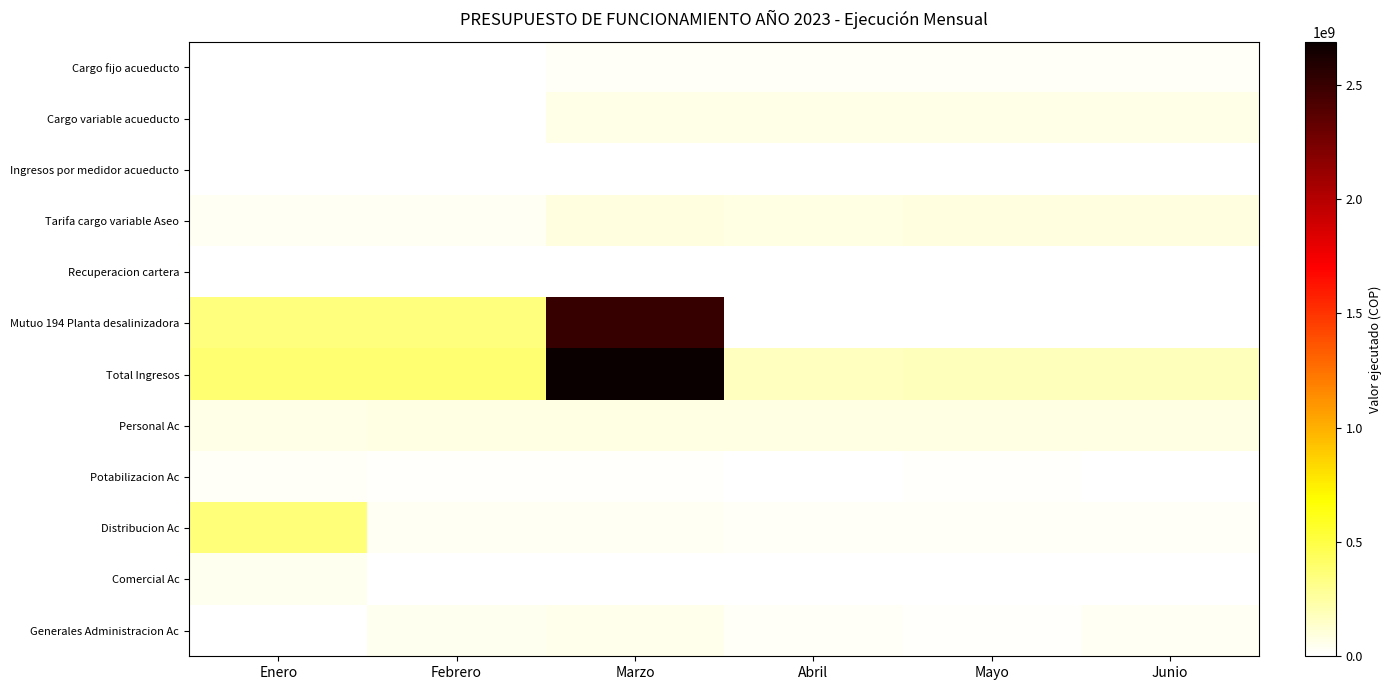

Reading left to right, list all the values displayed in this chart.

Cargo fijo acueducto: Enero=0.0	Febrero=0.0	Marzo=23497414.7	Abril=23497414.7	Mayo=23497414.7	Junio=23497414.7
Cargo variable acueducto: Enero=0.0	Febrero=0.0	Marzo=69032447.2	Abril=69032447.2	Mayo=69032447.2	Junio=69032447.2
Ingresos por medidor acueducto: Enero=0.0	Febrero=0.0	Marzo=1500000.0	Abril=1500000.0	Mayo=1500000.0	Junio=1500000.0
Tarifa cargo variable Aseo: Enero=32000000.0	Febrero=32000000.0	Marzo=93639234.7	Abril=80662092.9	Mayo=87150663.8	Junio=93639234.7
Recuperacion cartera: Enero=0.0	Febrero=0.0	Marzo=283515.8	Abril=283515.8	Mayo=283515.8	Junio=283515.8
Mutuo 194 Planta desalinizadora: Enero=348992350.0	Febrero=348992350.0	Marzo=2500000000.0	Abril=0.0	Mayo=0.0	Junio=0.0
Total Ingresos: Enero=380992350.0	Febrero=380992350.0	Marzo=2687952612.4	Abril=174975470.6	Mayo=181464041.5	Junio=187952612.4
Personal Ac: Enero=73215671.3	Febrero=81283194.0	Marzo=81283194.0	Abril=81283194.0	Mayo=81283194.0	Junio=81283194.0
Potabilizacion Ac: Enero=27833200.0	Febrero=20000000.0	Marzo=12000000.0	Abril=8000000.0	Mayo=12000000.0	Junio=0.0
Distribucion Ac: Enero=365592350.0	Febrero=34220000.0	Marzo=34220000.0	Abril=30000000.0	Mayo=30000000.0	Junio=30000000.0
Comercial Ac: Enero=48866667.0	Febrero=0.0	Marzo=0.0	Abril=0.0	Mayo=0.0	Junio=0.0
Generales Administracion Ac: Enero=6650000.0	Febrero=46765000.0	Marzo=56765000.0	Abril=28265000.0	Mayo=14265000.0	Junio=38265000.0